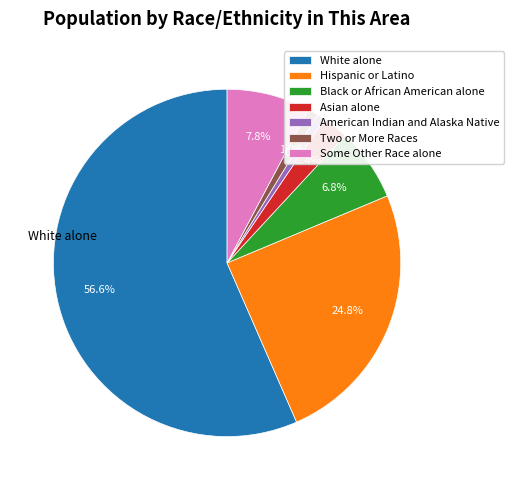

What is the total percentage of Some Other Race alone and American Indian and Alaska Native?

8.5%